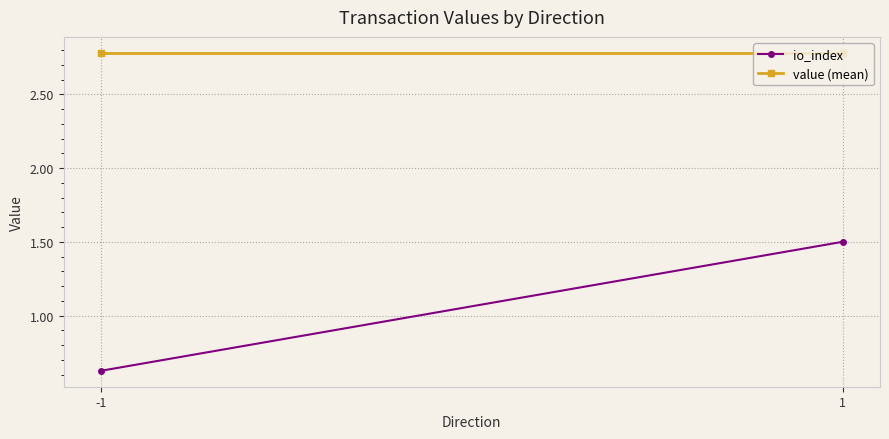

Reading left to right, what are all the values shown in this chart?

io_index: -1=0.6	1=1.5
value (mean): -1=2.8	1=2.8